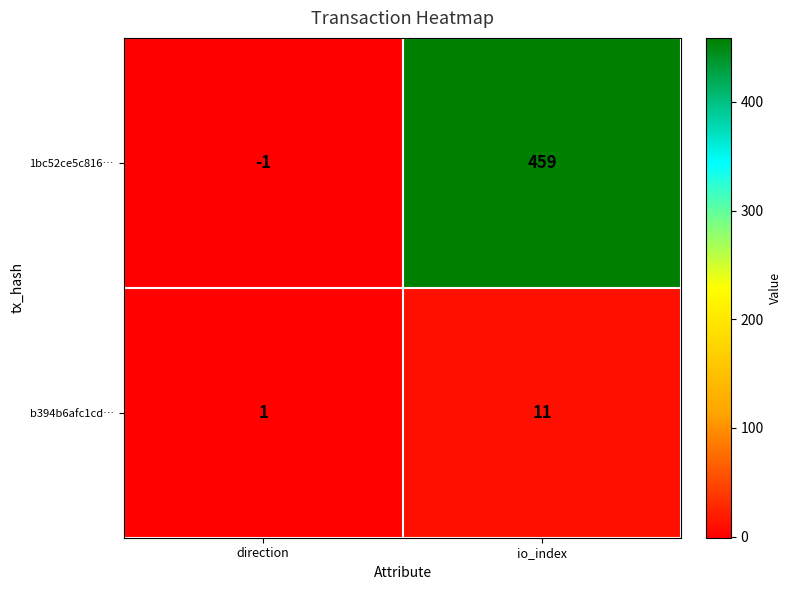

Which series changed the most between direction and io_index?

1bc52ce5c816…